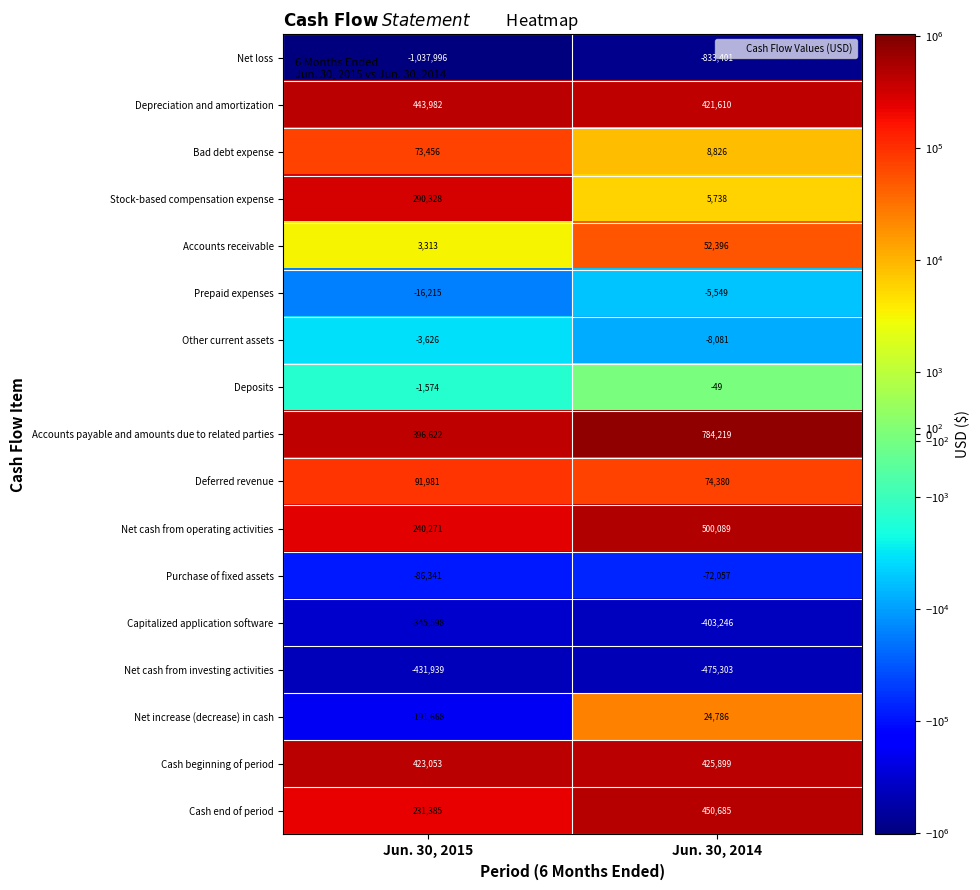

What is the sum of the Deferred revenue values at Jun. 30, 2015 and Jun. 30, 2014?

166361